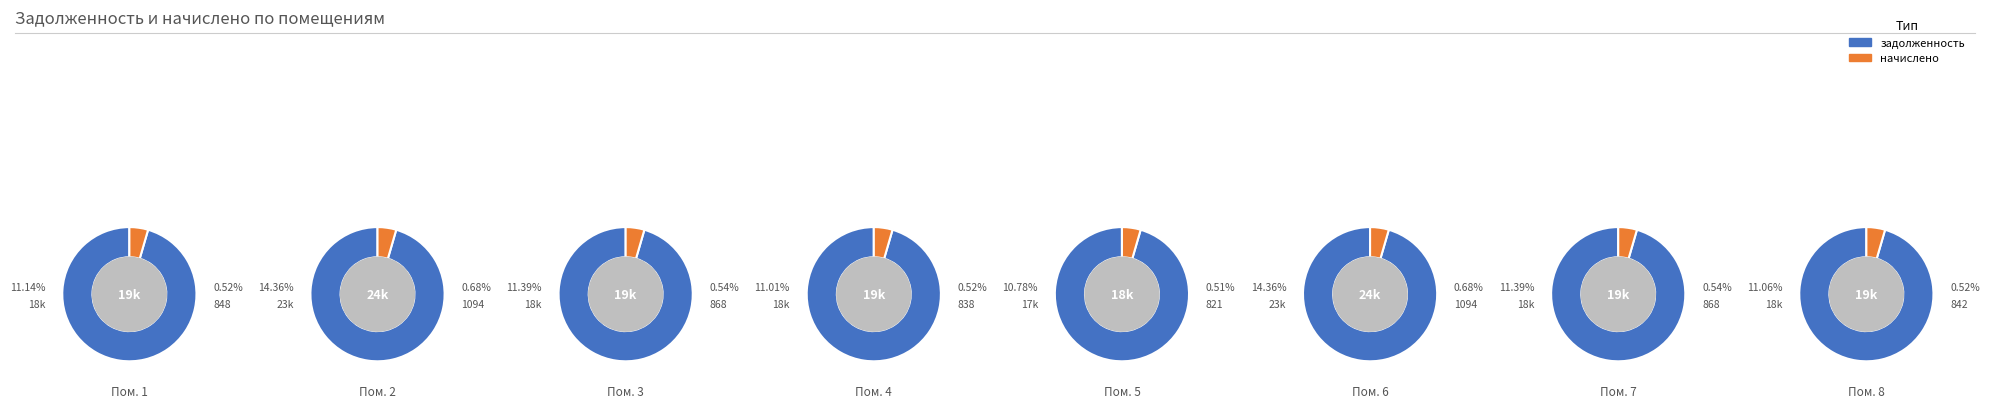

How many segments does this pie chart have?

8